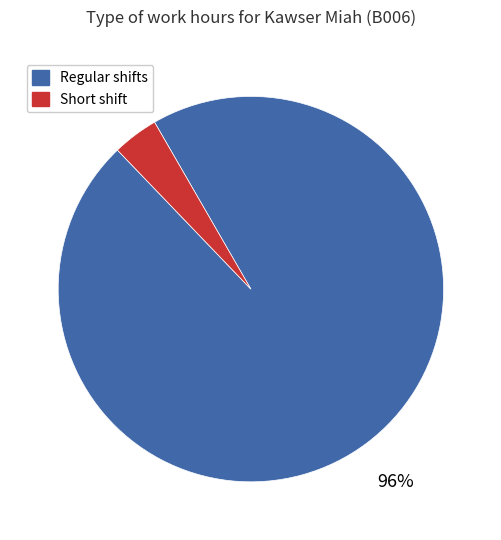

What is the smallest slice in the pie chart?

Short shift